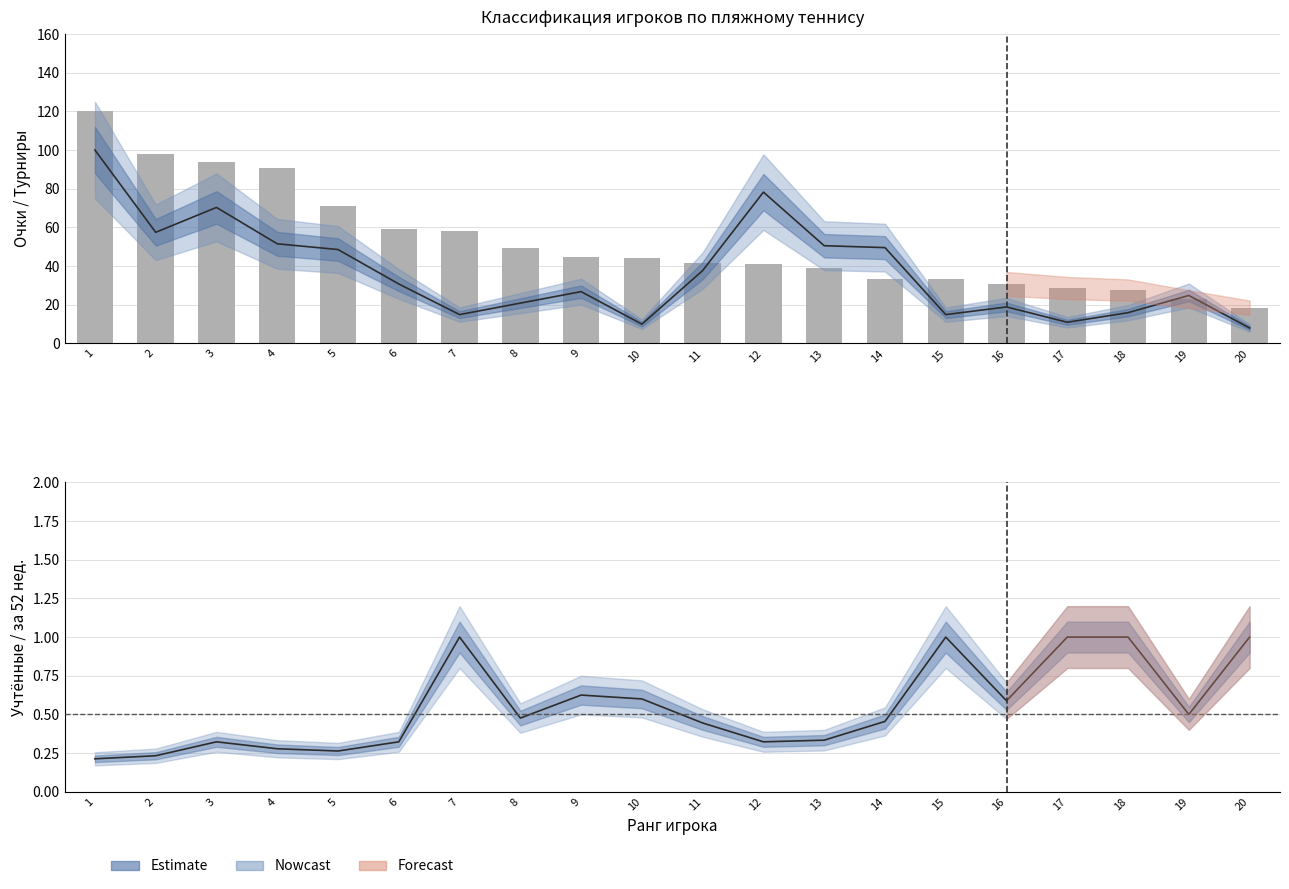

Which series has the largest range (max minus min)?

Очки (норм.)